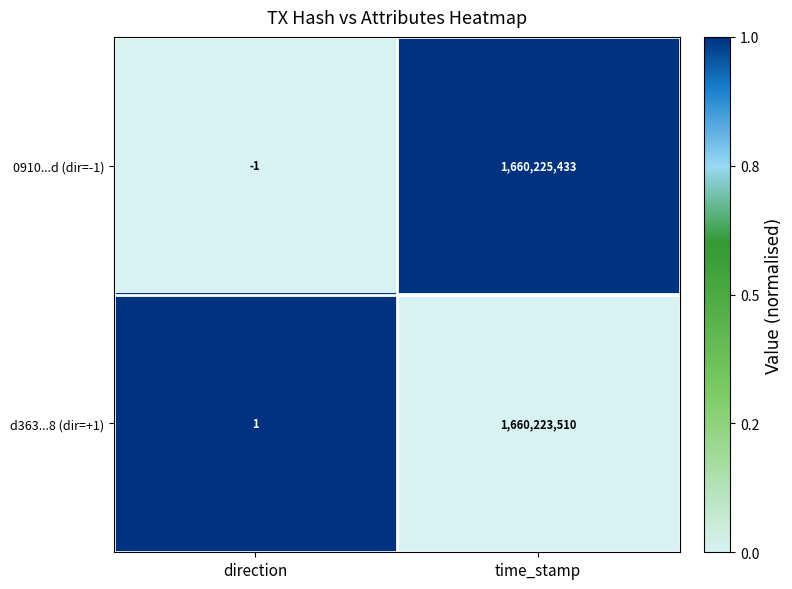

At time_stamp, list the series in order from smallest to largest.

d363...8 (dir=+1), 0910...d (dir=-1)